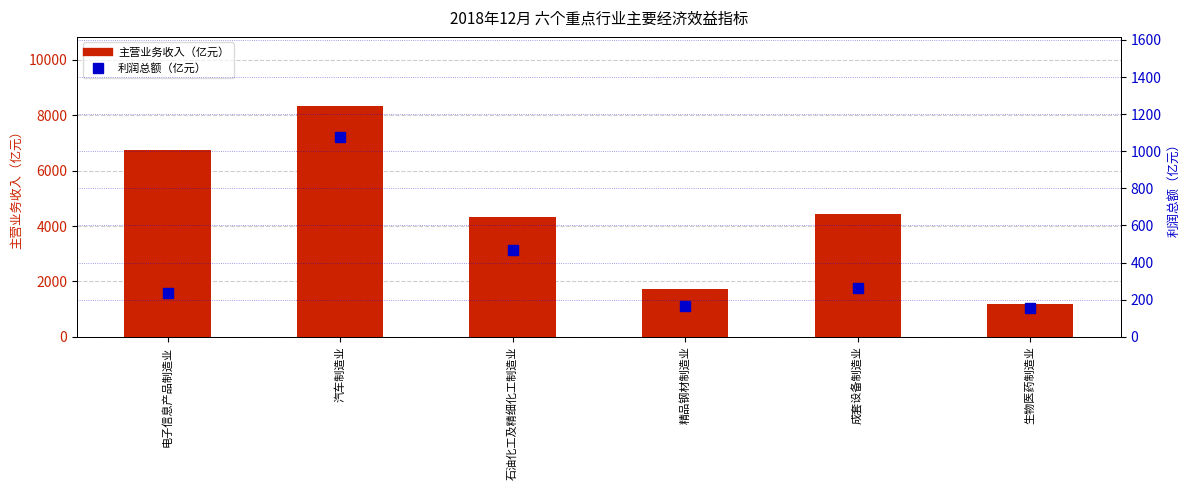

What is the sum of all 主营业务收入（亿元） values?

26741.5